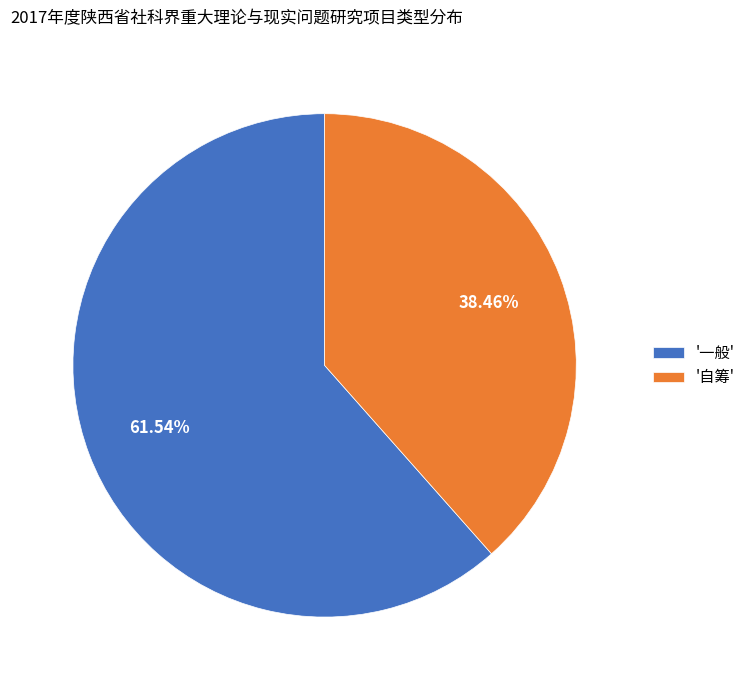

Is '自筹' the majority of the pie?

No